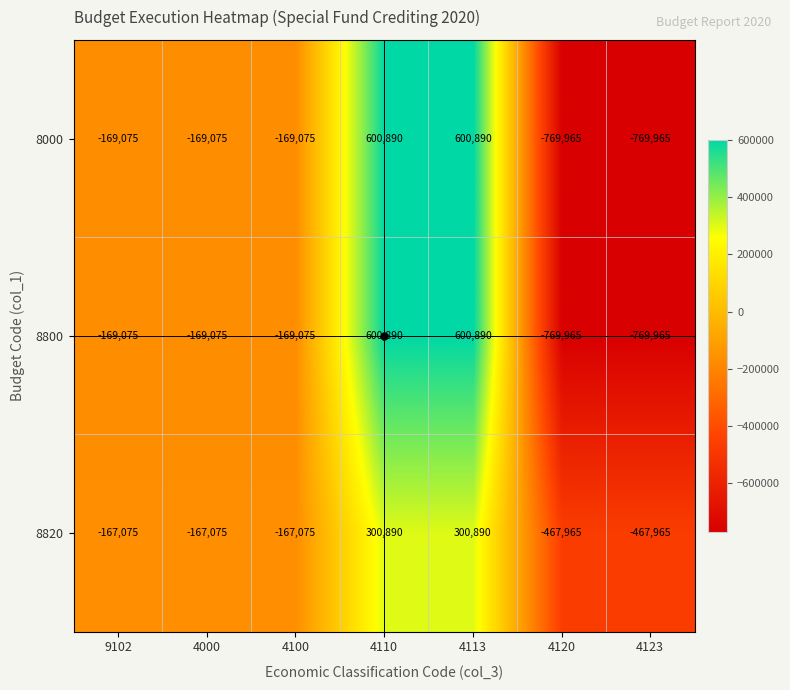

What is the difference between the maximum and minimum values in the 8800 series?

1370855